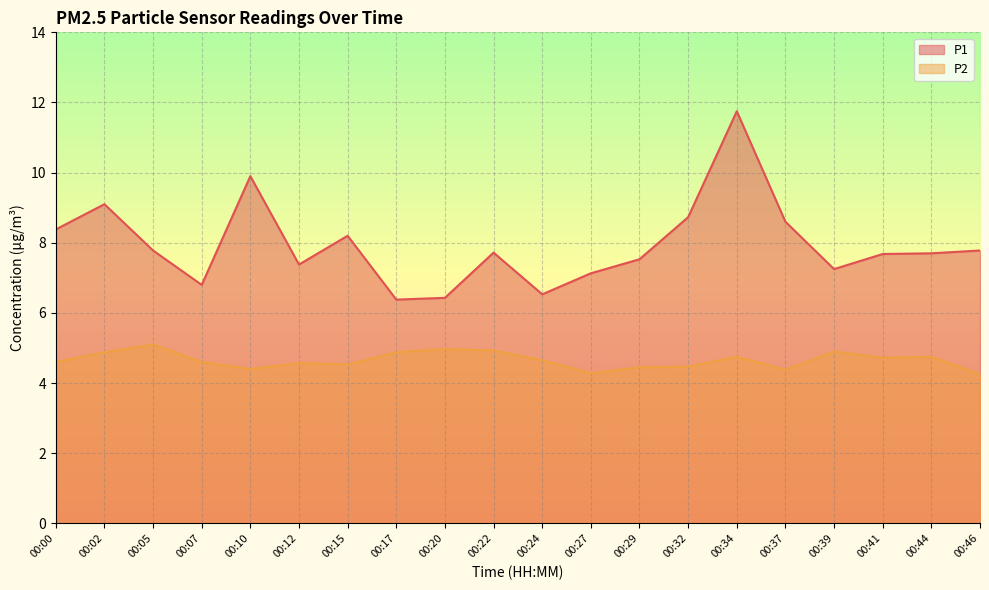

What is the difference between the second highest and minimum values in the P1 series?

3.5